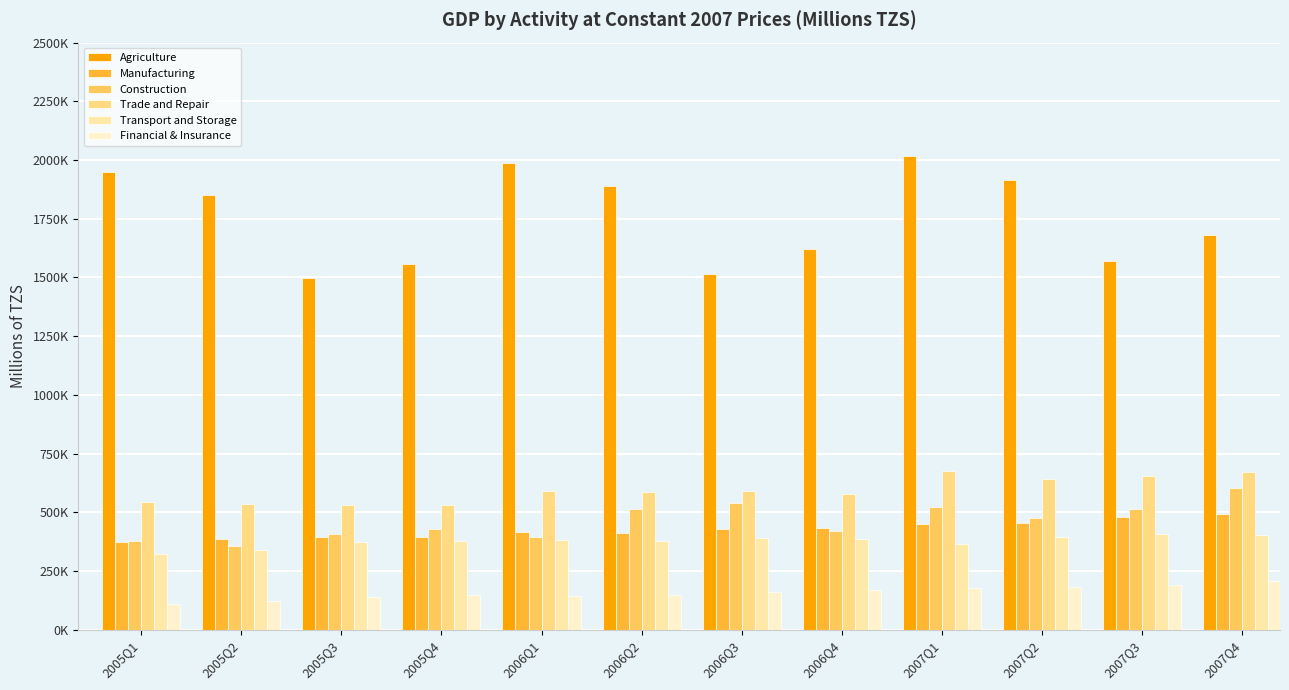

Which category has the lowest value across all series?

2005Q1